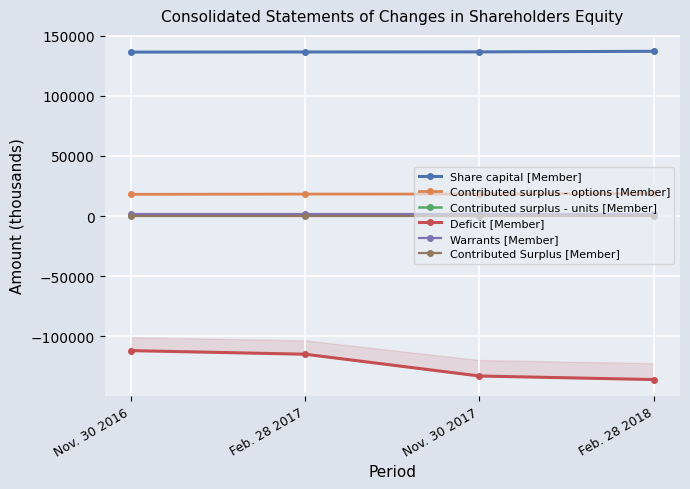

Where does the Deficit [Member] series first go above -114760?

Nov. 30 2016